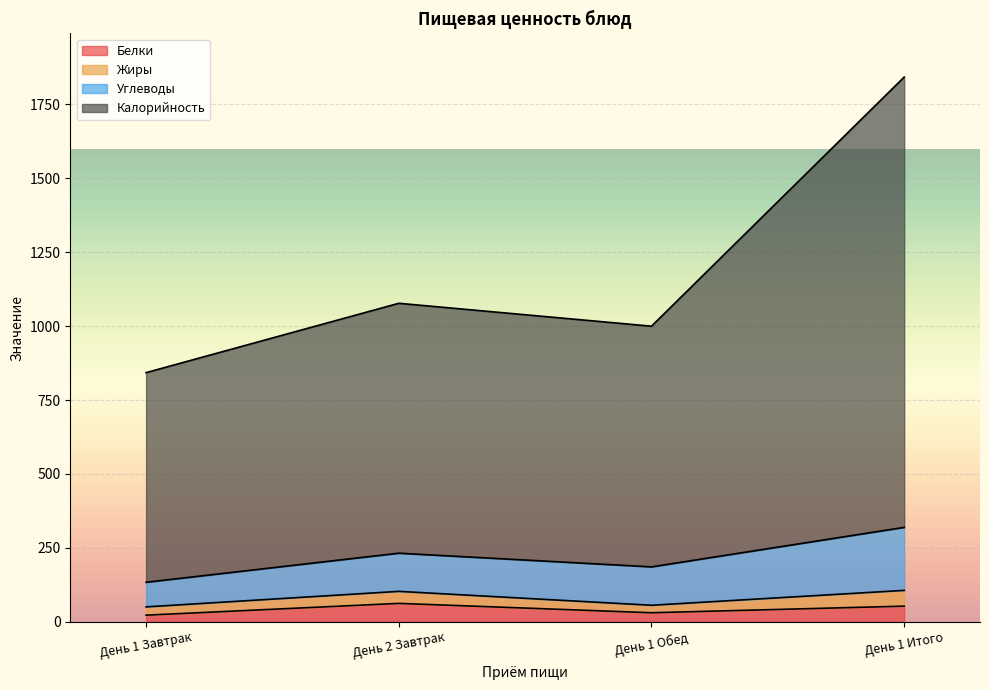

True or false: Белки and Калорийность intersect in this chart.

False